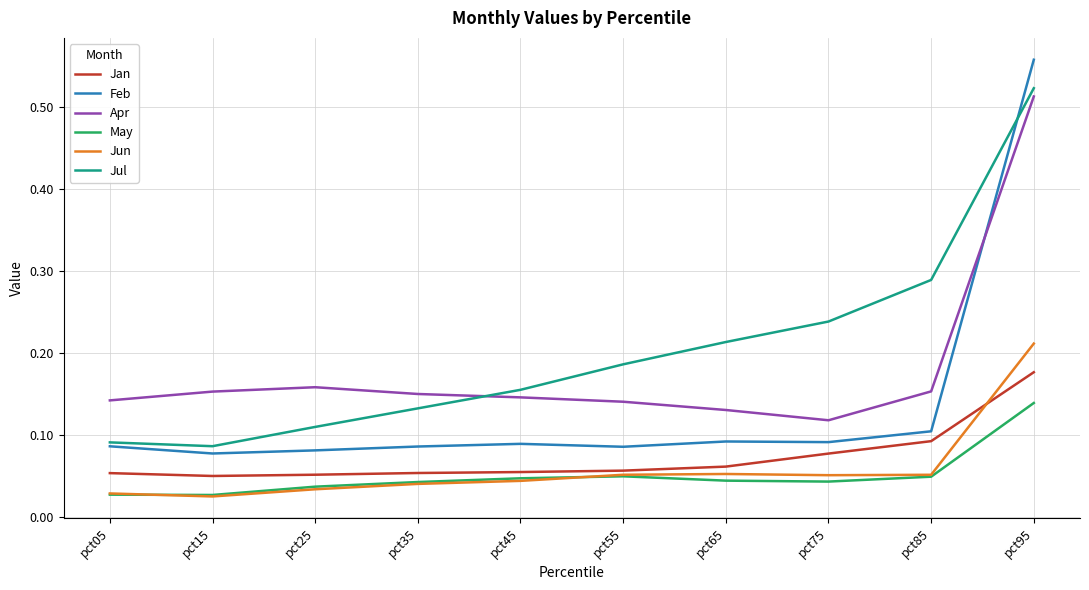

True or false: Jan and Jul intersect in this chart.

False